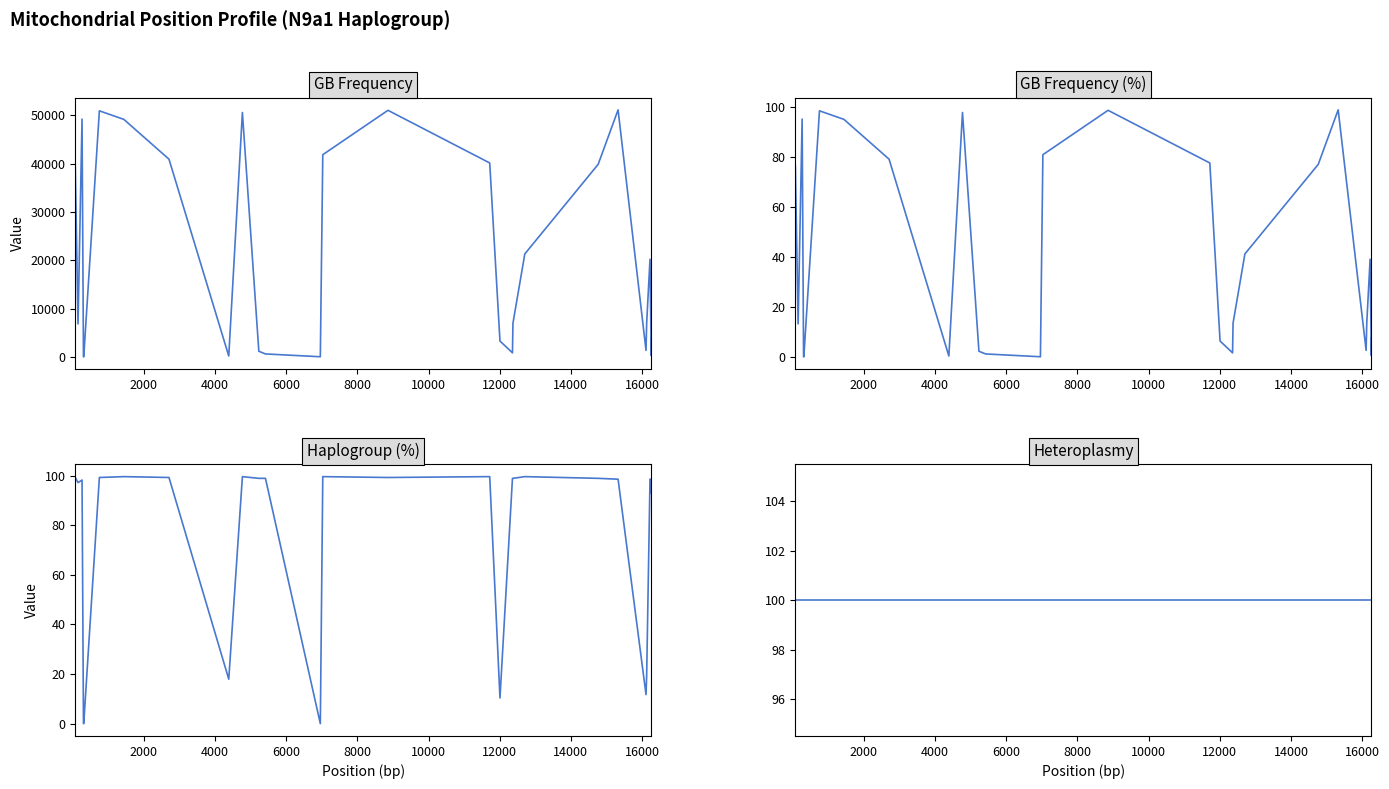

Reading left to right, list all the values displayed in this chart.

GB Frequency: 39422.0	6836.0	49229.0	0.0	0.0	50943.0	49168.0	40930.0	173.0	50594.0	1158.0	601.0	18.0	41857.0	51048.0	40145.0	3276.0	828.0	6984.0	21313.0	39859.0	51143.0	1335.0	6961.0	20207.0	289.0	3878.0
GB Frequency (%): 76.1	13.2	95.0	0.0	0.0	98.3	94.9	79.0	0.3	97.6	2.2	1.2	0.0	80.7	98.5	77.4	6.3	1.6	13.5	41.1	76.9	98.7	2.6	13.4	39.0	0.6	7.5
Haplogroup (%): 99.3	97.2	98.3	0.0	0.0	99.3	99.7	99.3	17.9	99.7	99.0	99.0	0.0	99.7	99.3	99.7	10.3	99.0	99.0	99.7	99.0	98.6	11.7	19.3	98.6	98.6	93.1
Heteroplasmy: 100.0	100.0	100.0	100.0	100.0	100.0	100.0	100.0	100.0	100.0	100.0	100.0	100.0	100.0	100.0	100.0	100.0	100.0	100.0	100.0	100.0	100.0	100.0	100.0	100.0	100.0	100.0